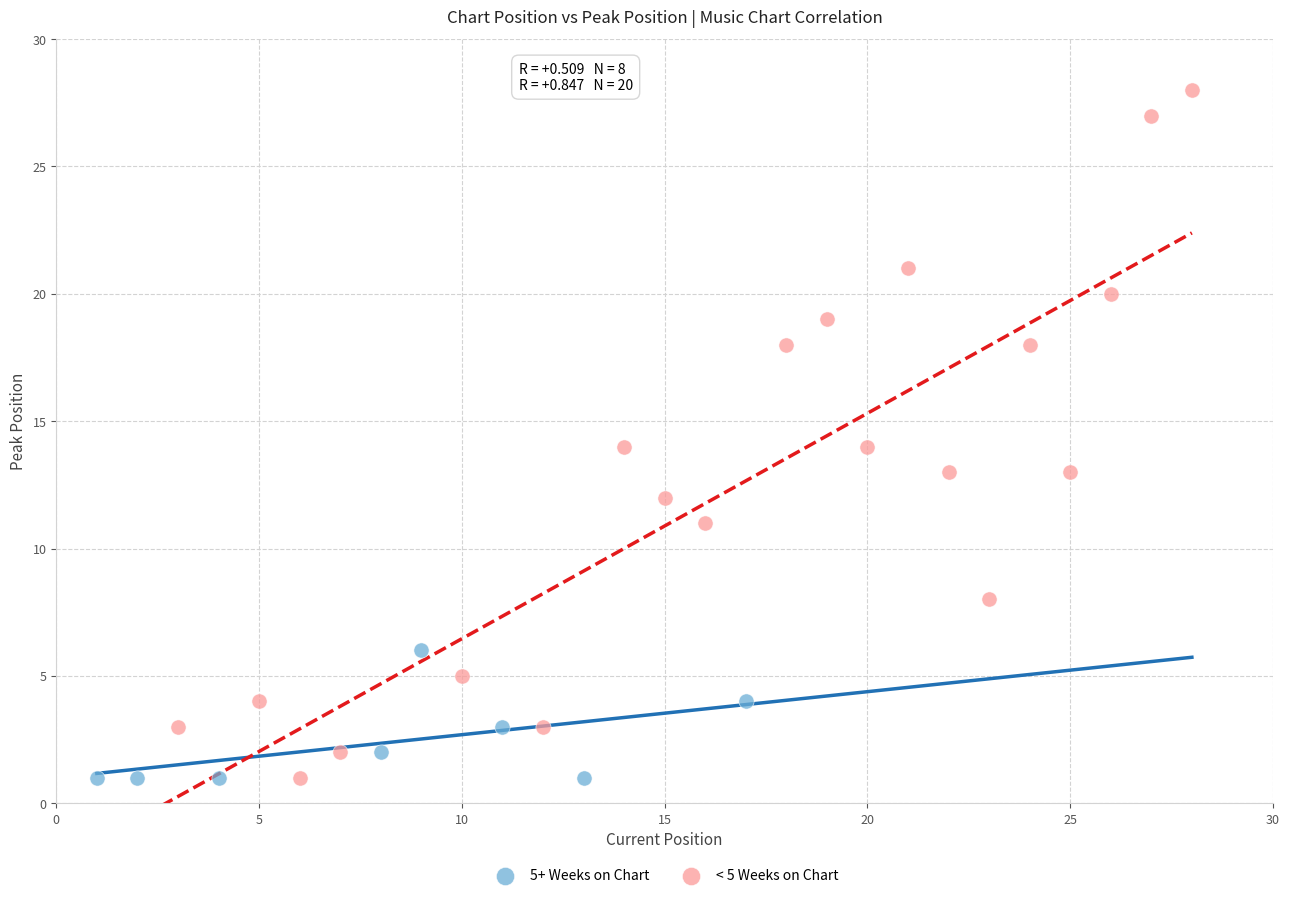

Which series contains the highest Y value?

< 5 Weeks on Chart